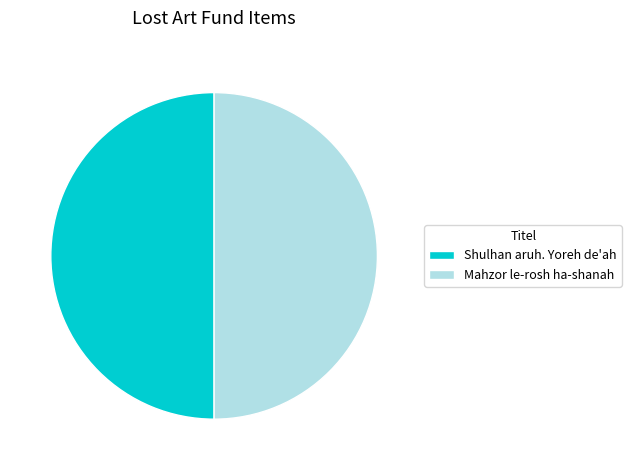

Approximately how many times larger is the value at Mahzor le-rosh ha-shanah compared to Shulhan aruh. Yoreh de'ah?

1.0